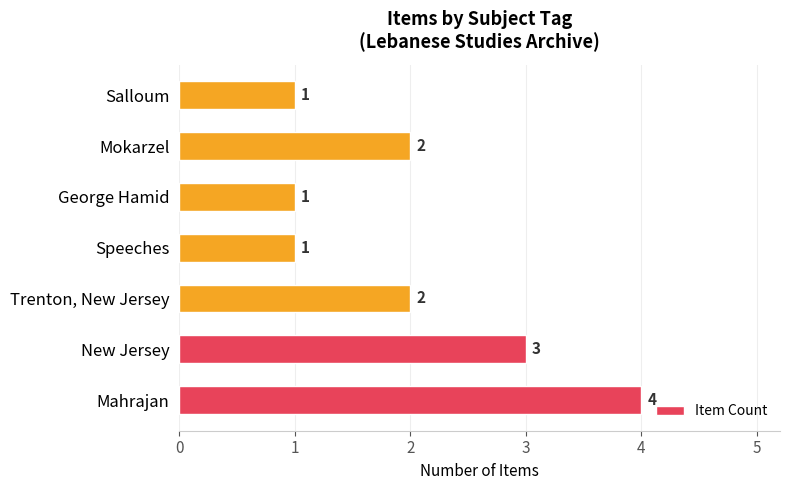

Between Speeches and Mokarzel, which is larger?

Mokarzel